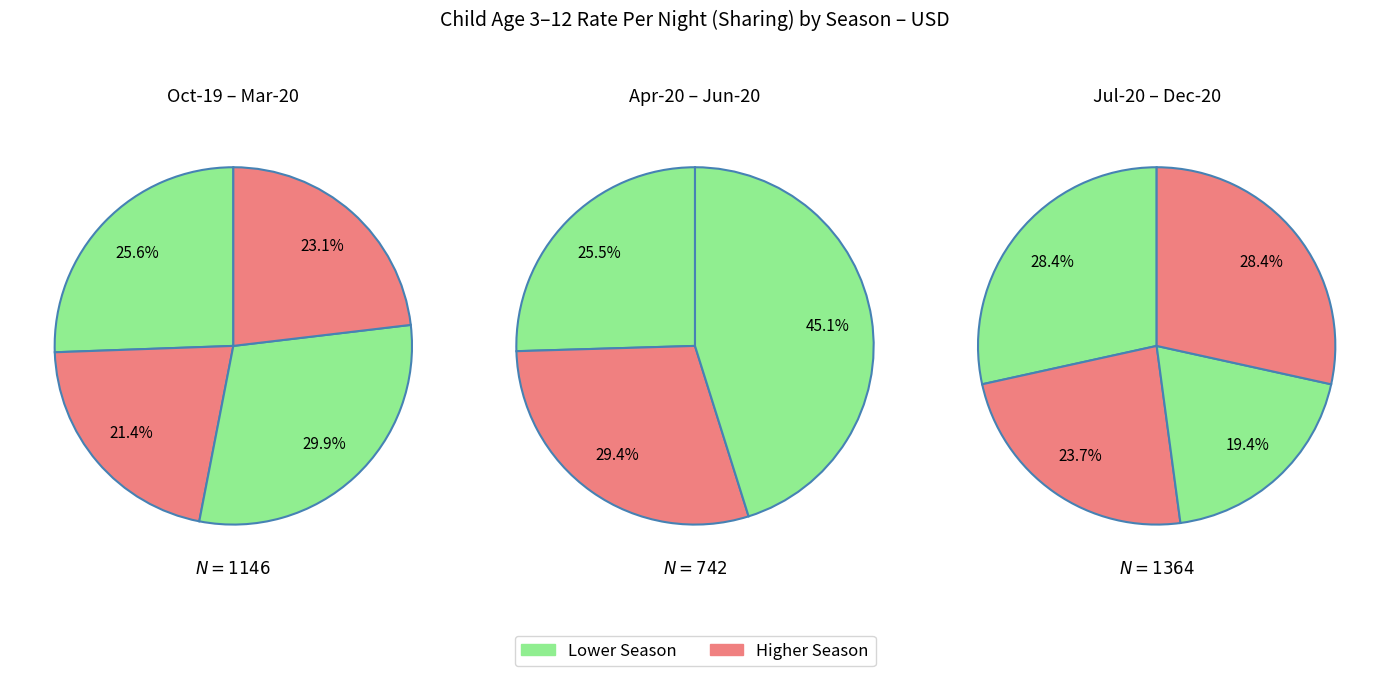

Is there any slice that represents more than half of the pie?

No